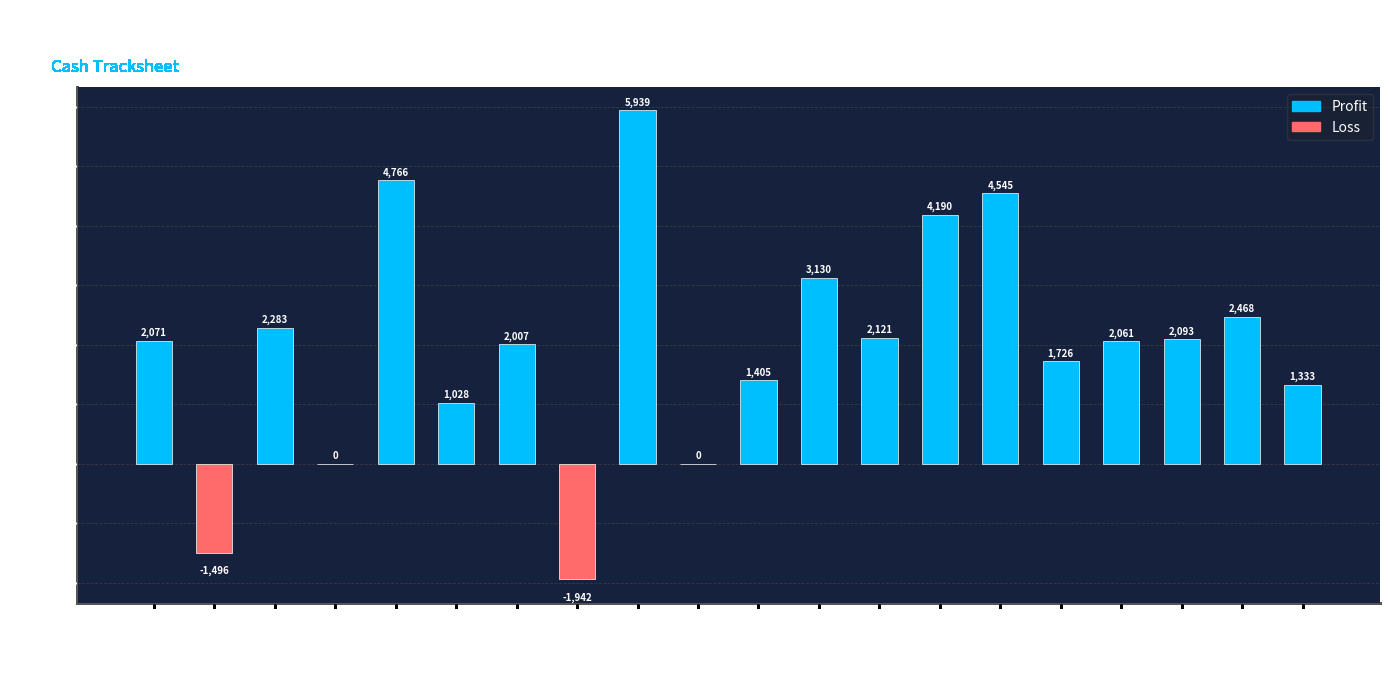

Is it true that the value at CHAMBELFERT is 2965.2?

False